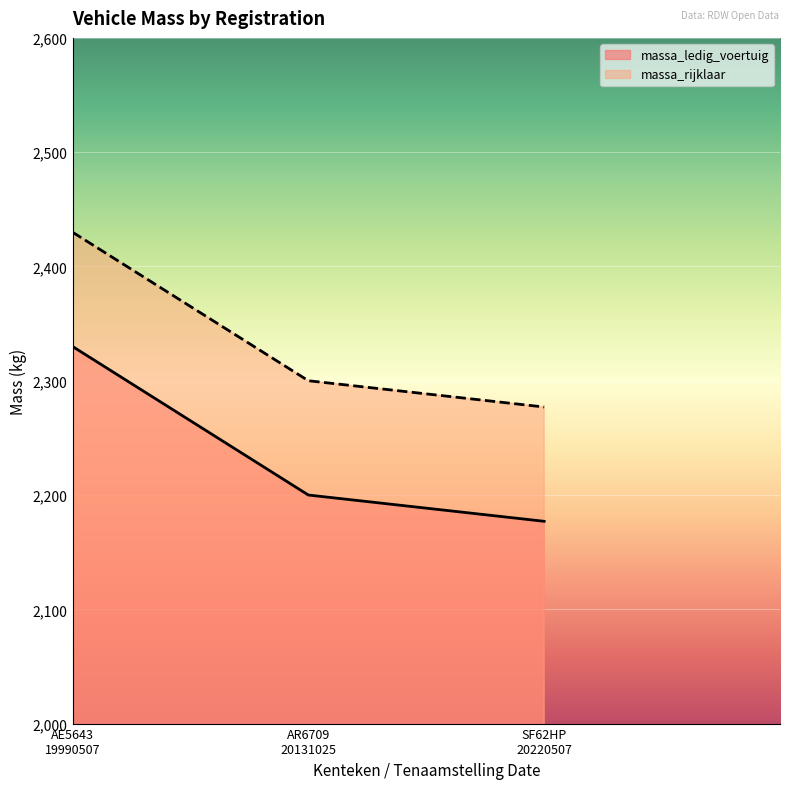

Is it true that massa_rijklaar equals 1150 at SF62HP
20220507?

False